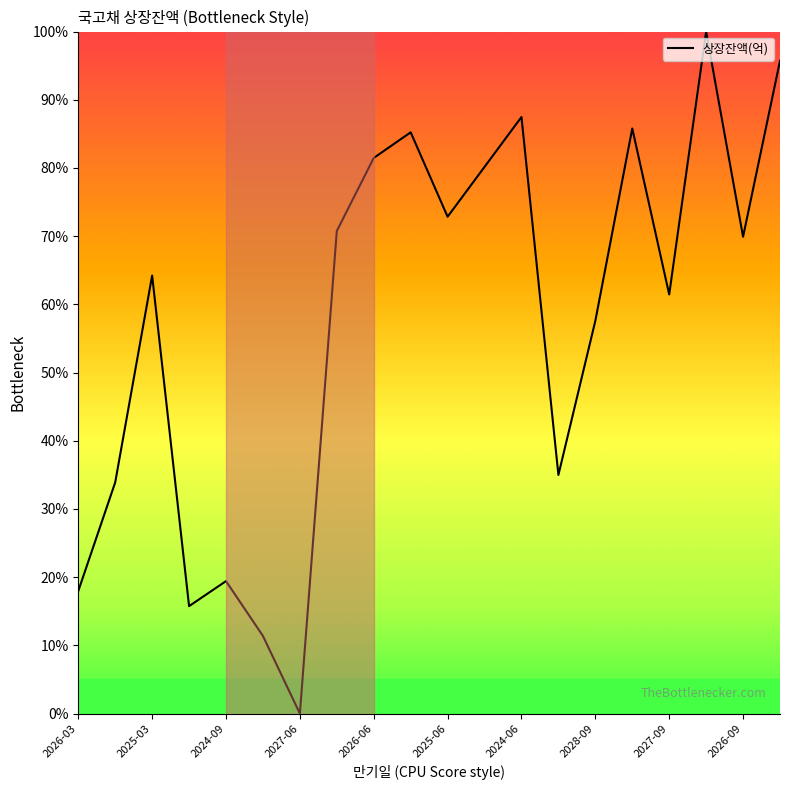

Reading left to right, list all the values displayed in this chart.

18.0	33.9	64.2	15.8	19.4	11.4	0.0	70.8	81.5	85.2	72.8	80.2	87.5	35.0	57.6	85.8	61.5	100.0	69.9	95.7